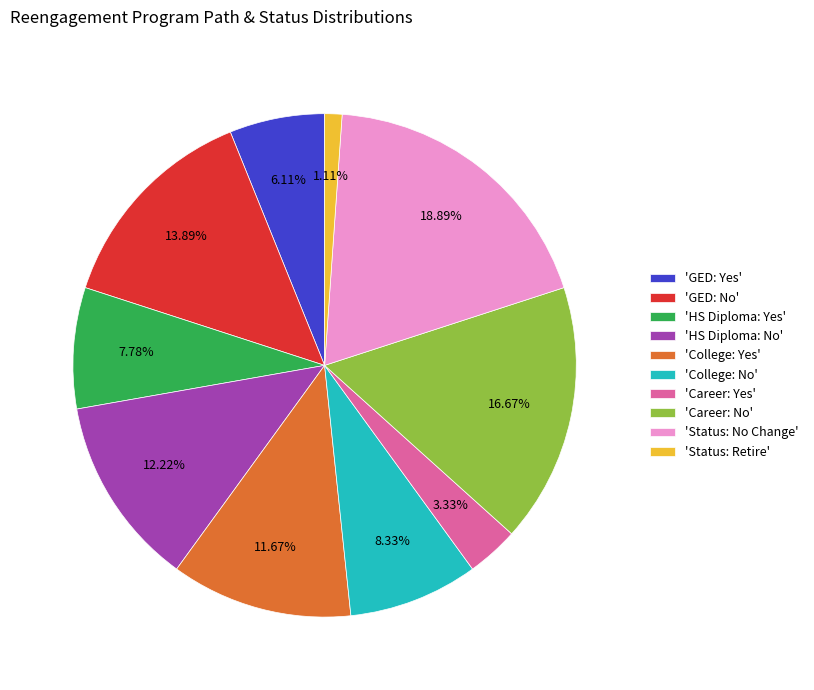

Is there a majority slice in this chart?

No